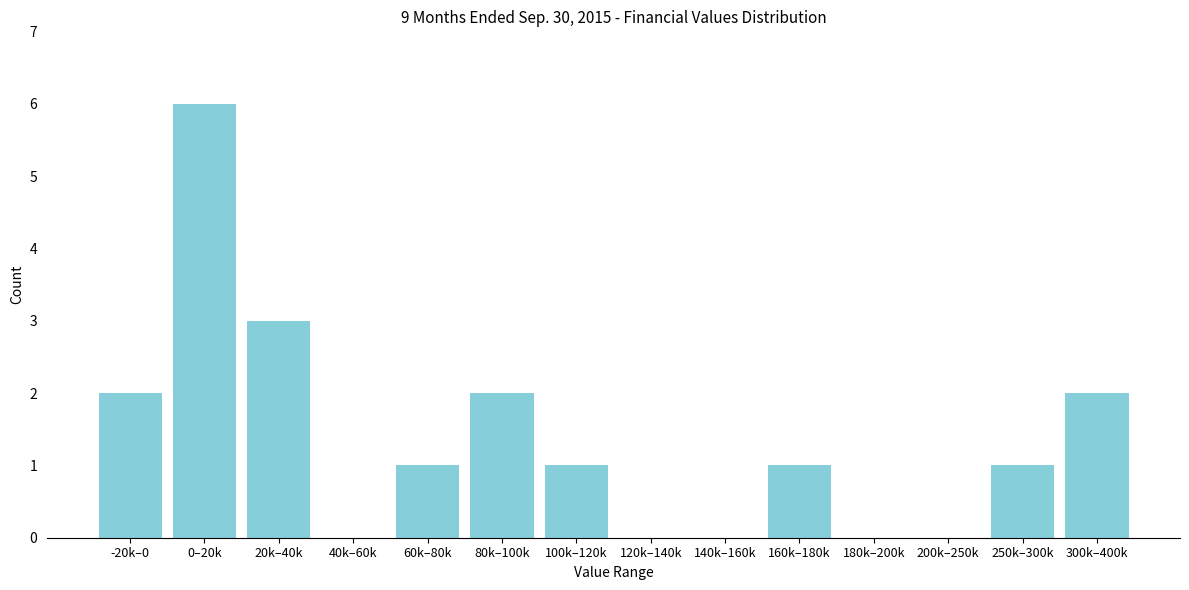

Reading right to left, extract all data points from this chart.

300k–400k=2	250k–300k=1	200k–250k=0	180k–200k=0	160k–180k=1	140k–160k=0	120k–140k=0	100k–120k=1	80k–100k=2	60k–80k=1	40k–60k=0	20k–40k=3	0–20k=6	-20k–0=2